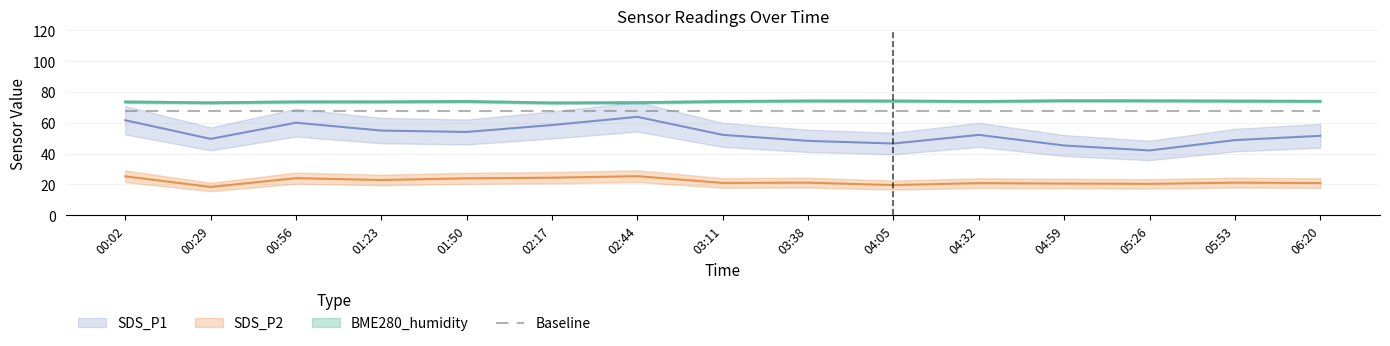

Which series has the largest range (max minus min)?

SDS_P1